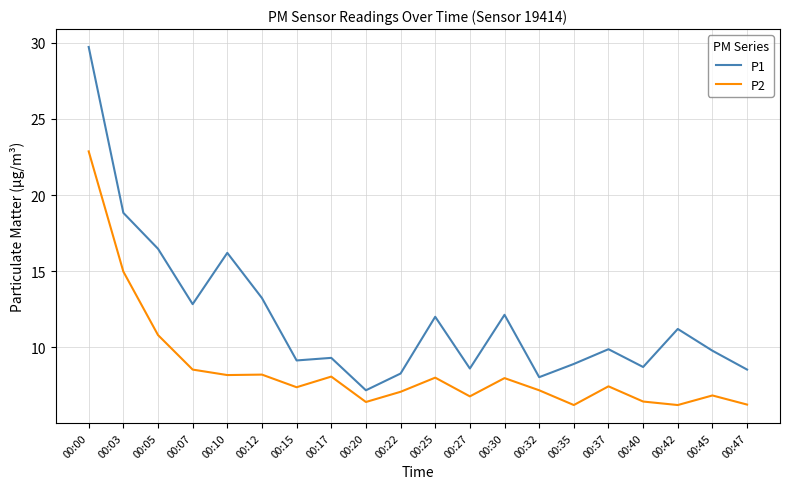

What is the sum of all P2 values?

171.7